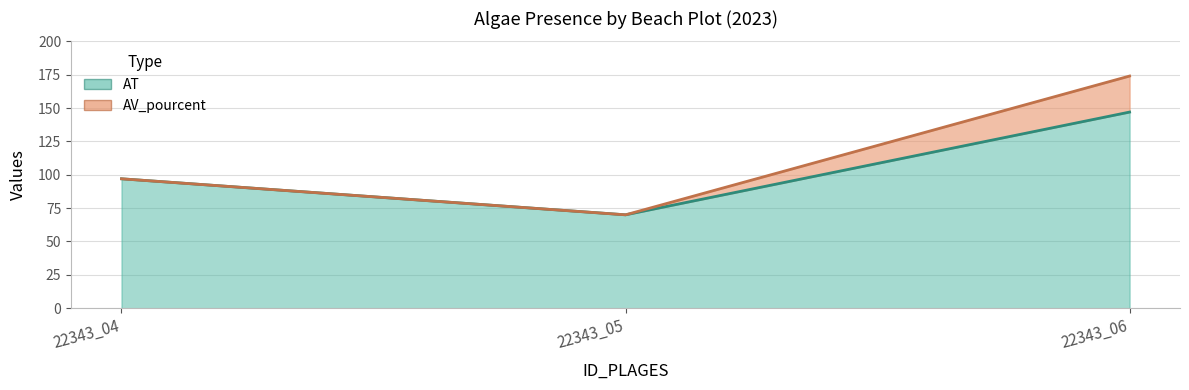

How many values are below 97?

1